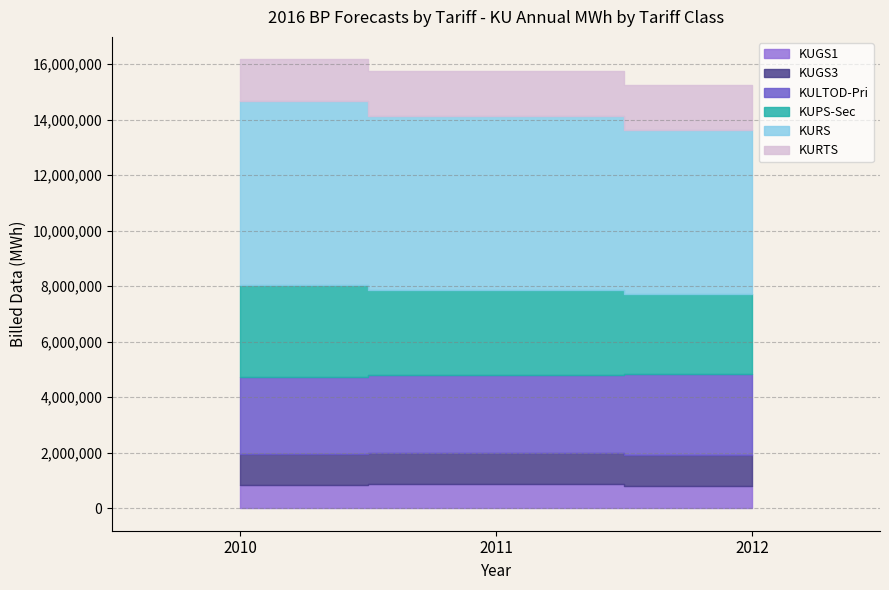

True or false: KURS and KURTS cross at least once.

False